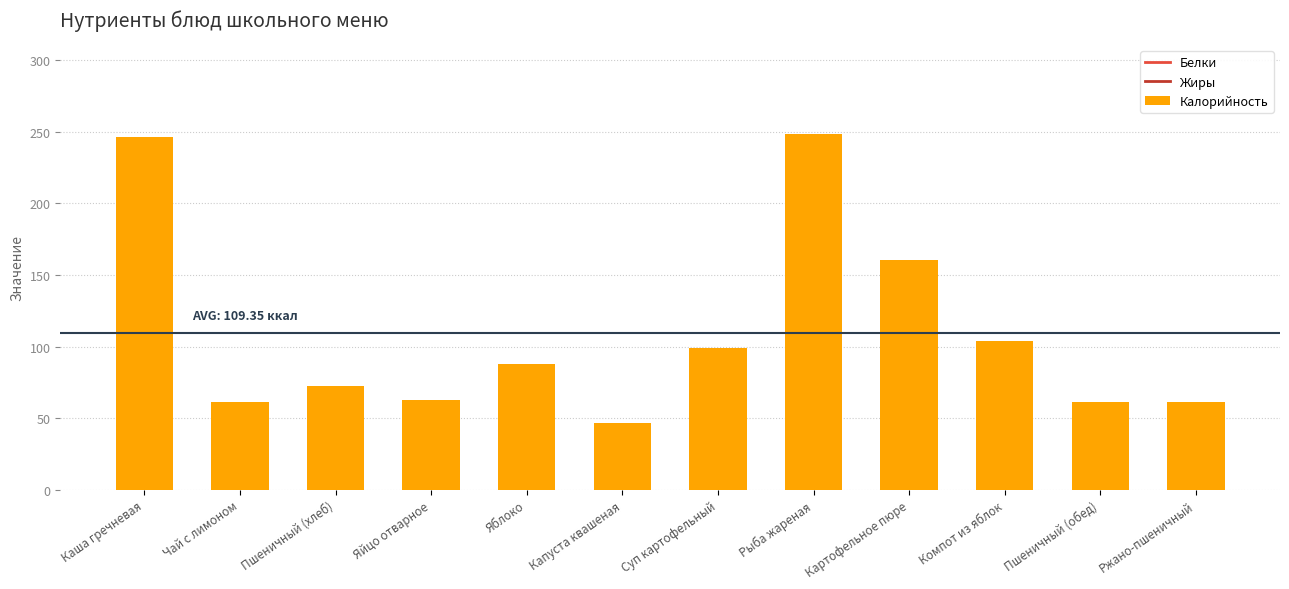

Is it true that the value at Картофельное пюре is 55.9?

False